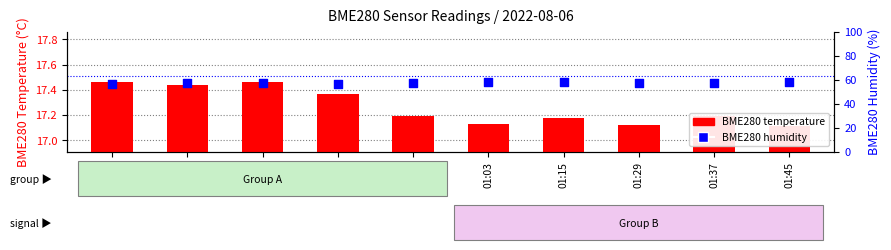

What is the total value across all series at 01:29?

74.4